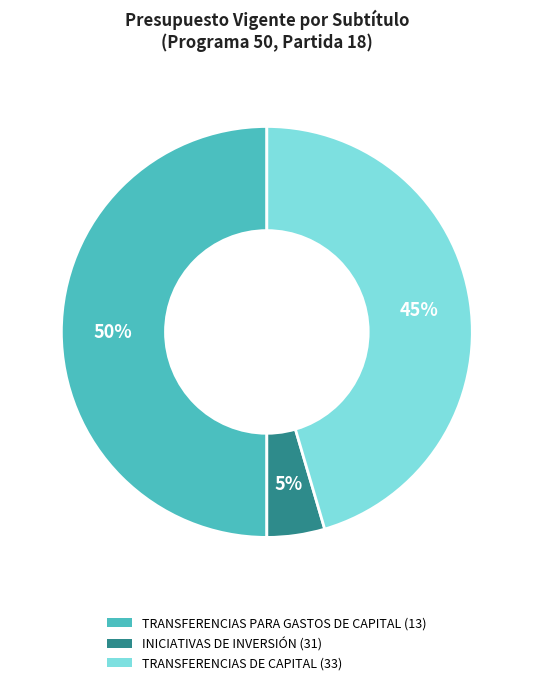

To the nearest percent, what percentage of the pie is TRANSFERENCIAS PARA GASTOS DE CAPITAL (13)?

50%